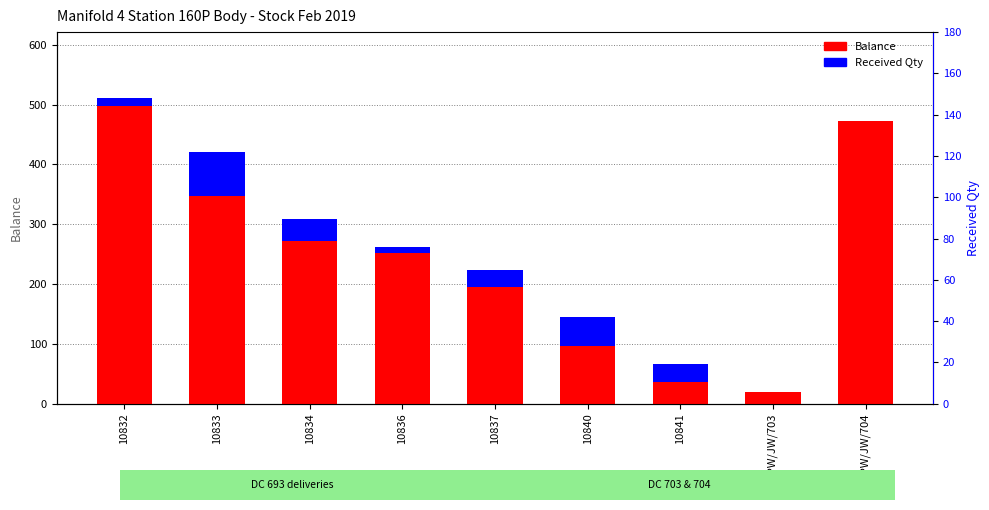

At 10832, list the series in order from smallest to largest.

Received Qty (scaled), Balance